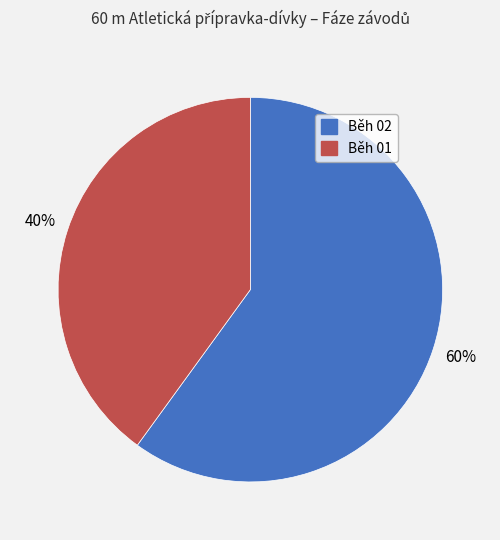

The Běh 02 slice represents 60% of the pie. True or false?

True